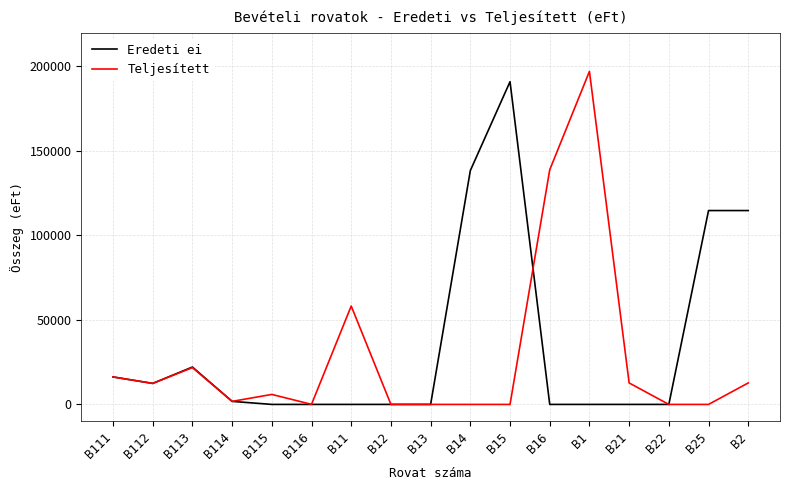

At which label does Teljesített first exceed 5912?

B111